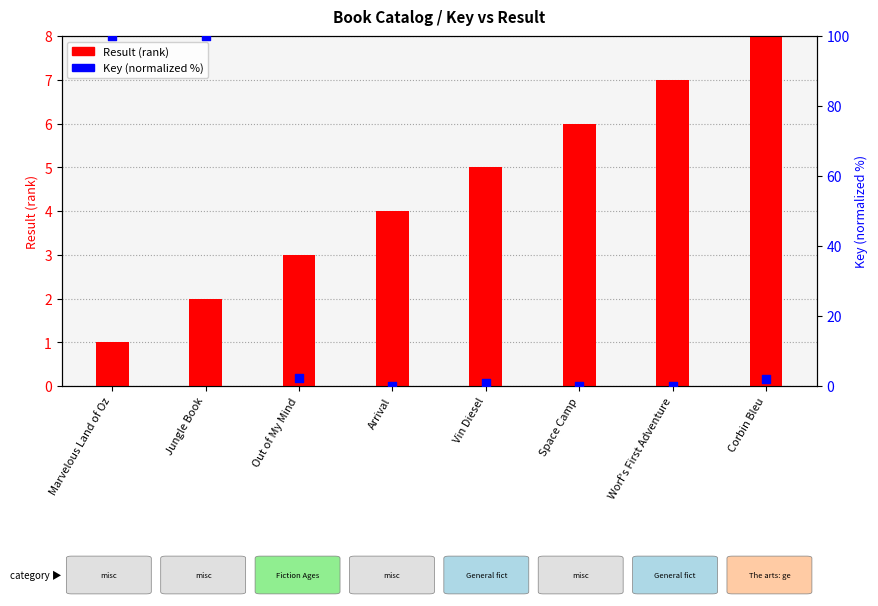

Which series has the widest spread of Y values?

Key (normalized %)